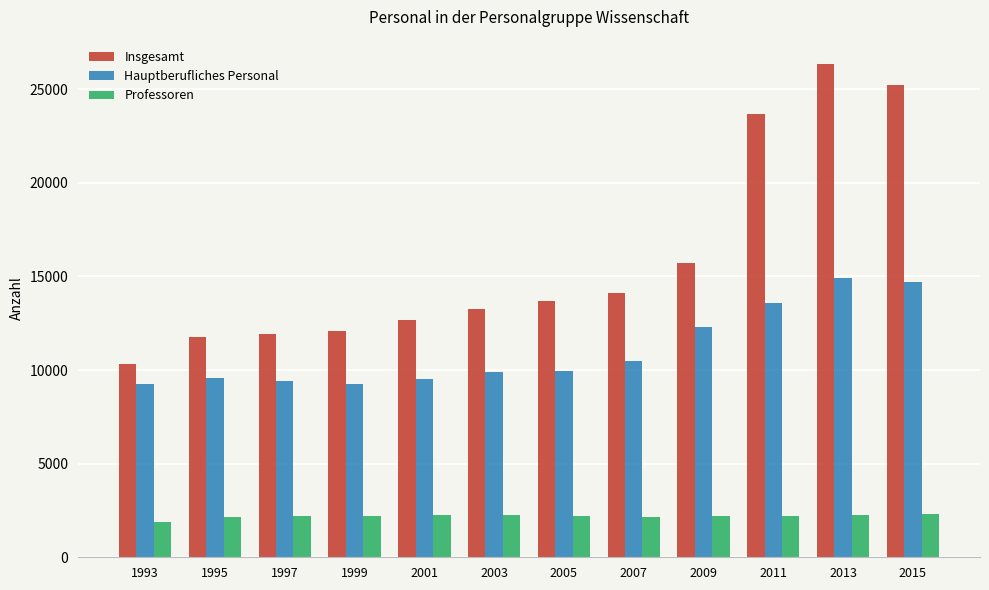

What is the value of the Hauptberufliches Personal bar at the 11th from the left?

14940